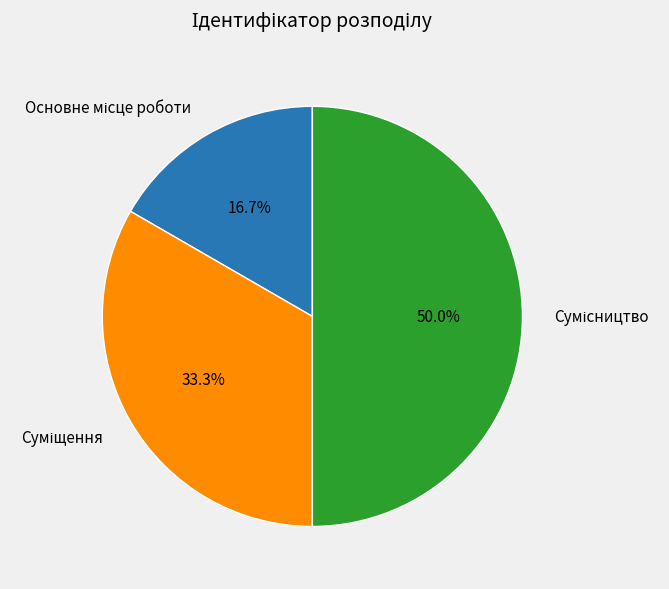

To the nearest percent, what is the combined percentage of Основне місце роботи and Сумісництво?

67%